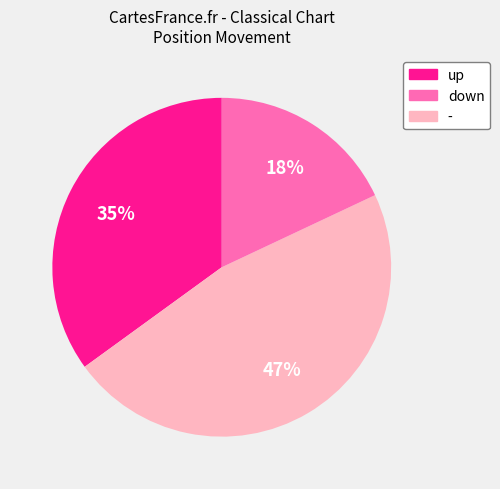

Rank the categories by value from lowest to highest.

-, up, down